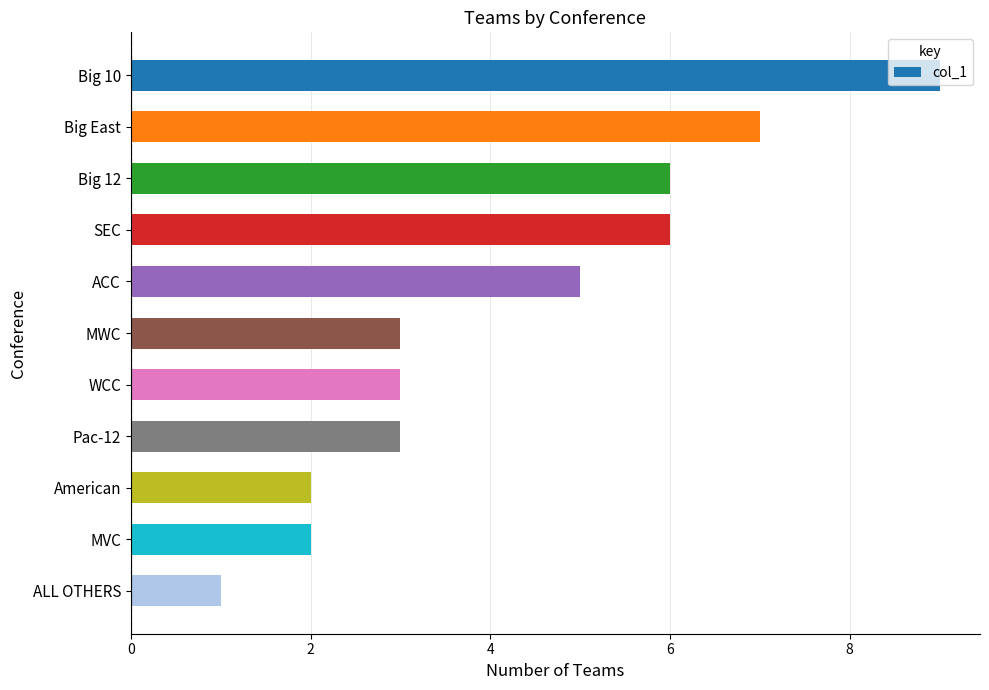

What is the maximum value shown in the chart?

9